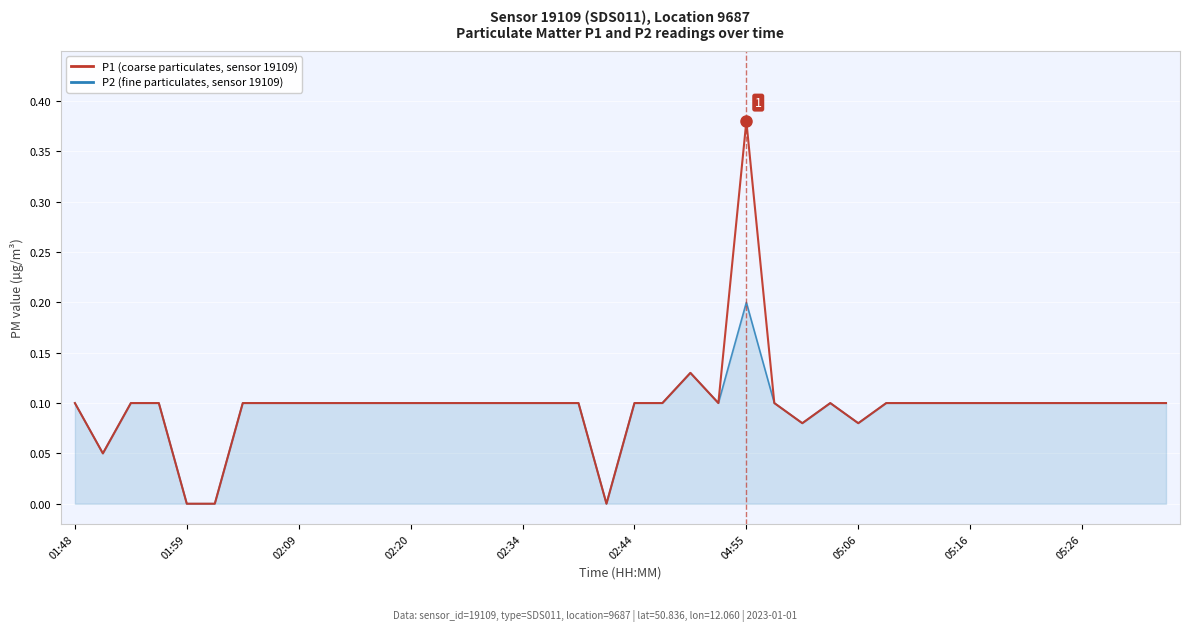

How many lines are shown in the chart?

2